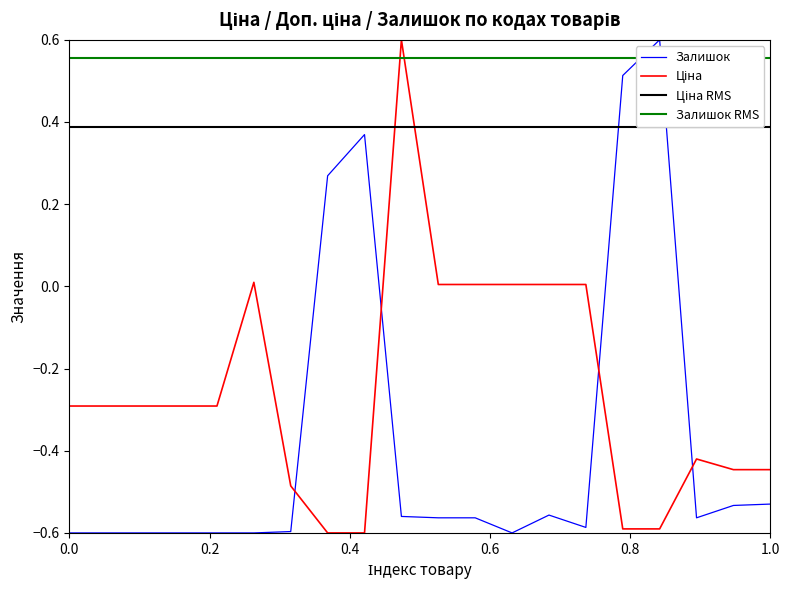

Which series has the widest spread of values?

Ціна